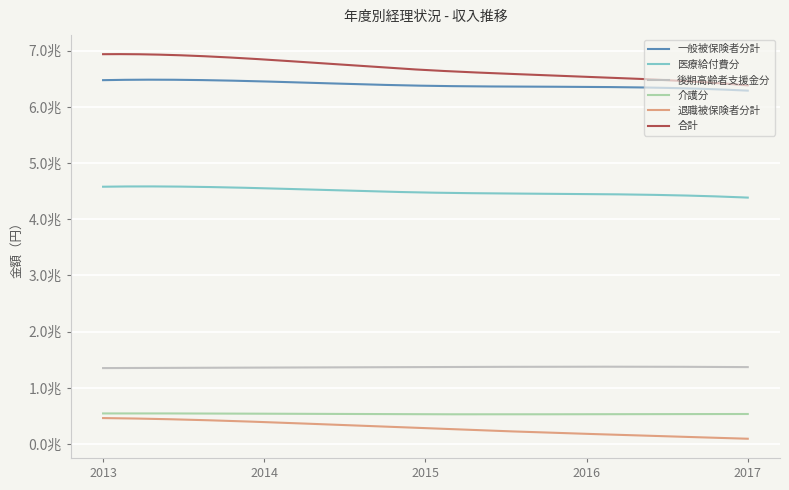

Does the chart have visible grid lines?

Yes